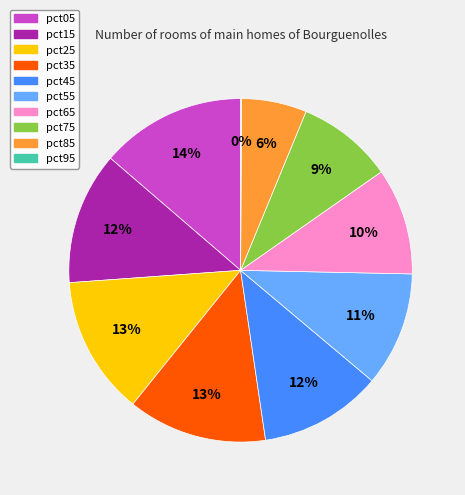

To the nearest percent, what is the average slice percentage?

10%